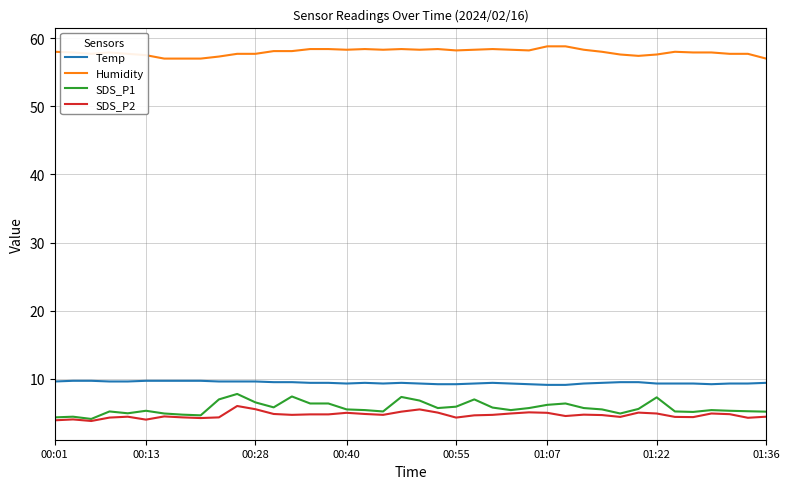

True or false: SDS_P2 and Humidity cross at least once.

False